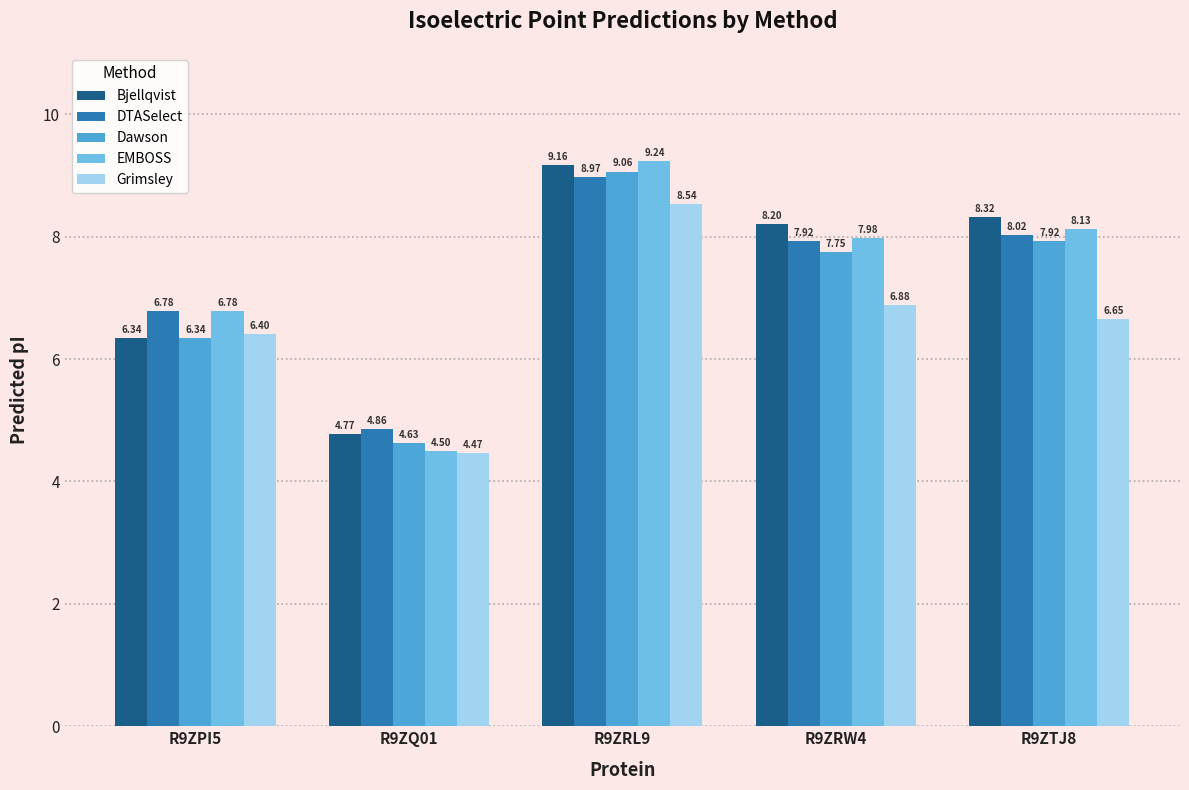

What are all the series names shown in the legend?

Bjellqvist, DTASelect, Dawson, EMBOSS, Grimsley